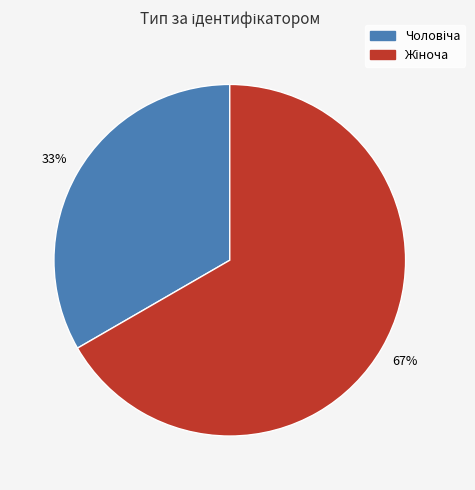

To the nearest percent, what is the average slice percentage?

50%